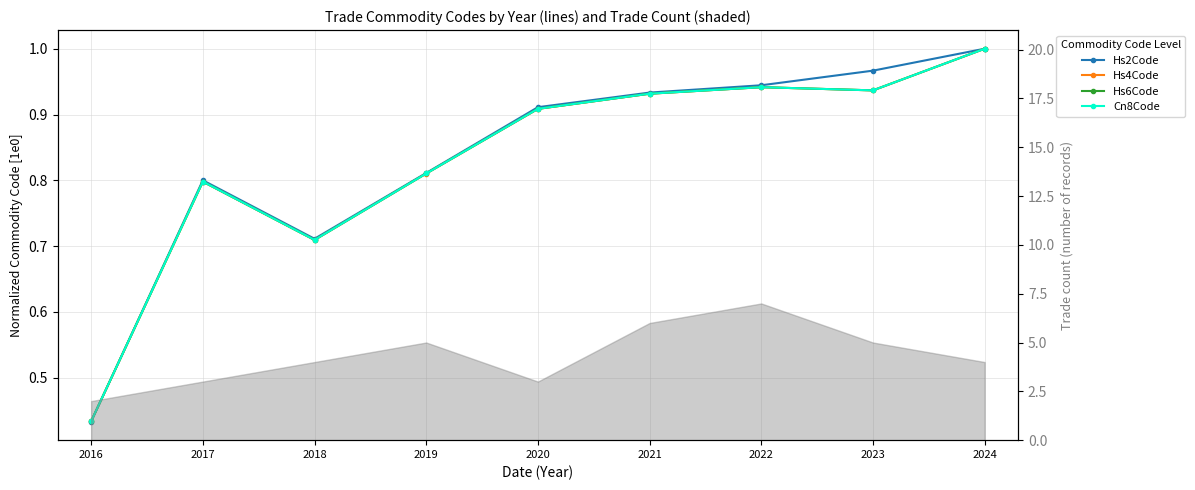

List the series in order of their peak value, lowest first.

Hs2Code, Hs4Code, Hs6Code, Cn8Code